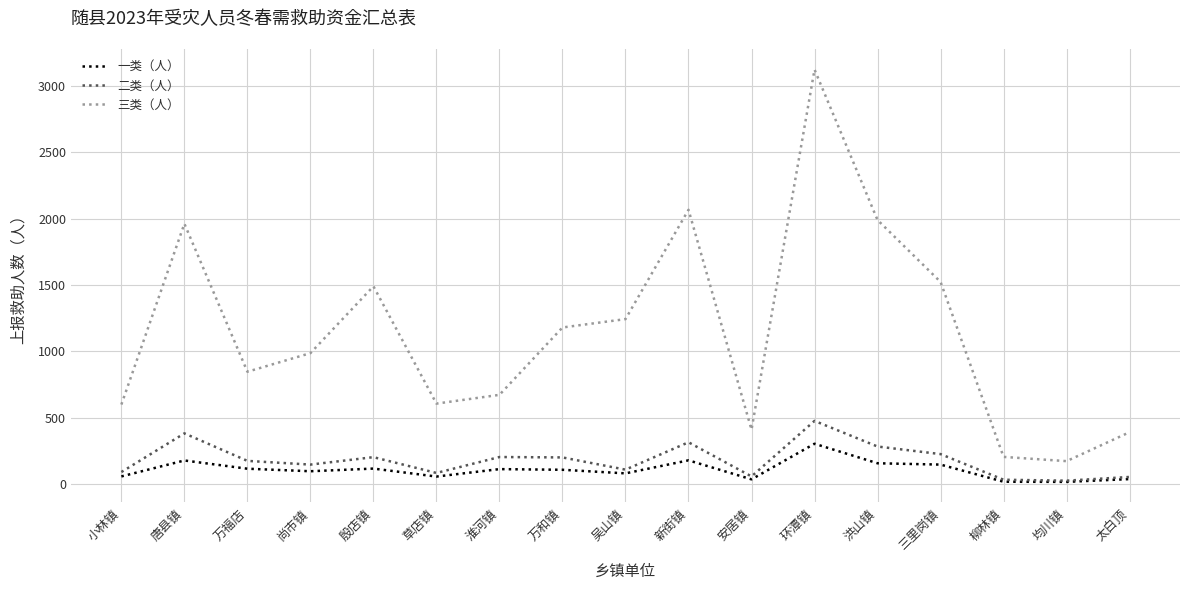

True or false: 二类（人） and 三类（人） intersect in this chart.

False